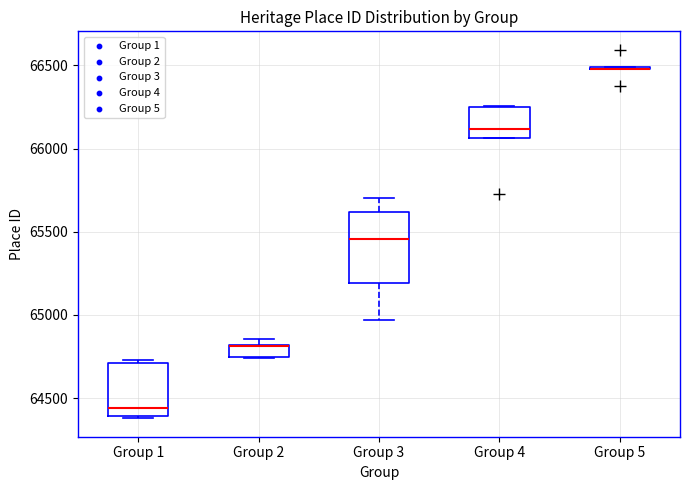

Where is the lower edge of the box for Group 1 on the y-axis? The values are not printed on the chart, so give them approximately, as read against the axis.

64400